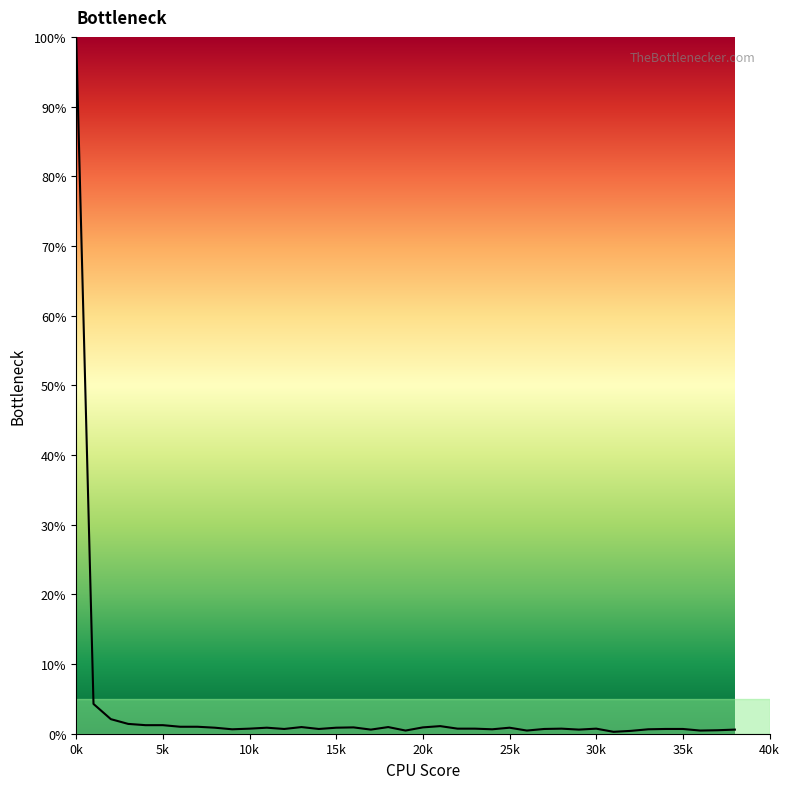

What is the maximum value shown in the chart?

100.0